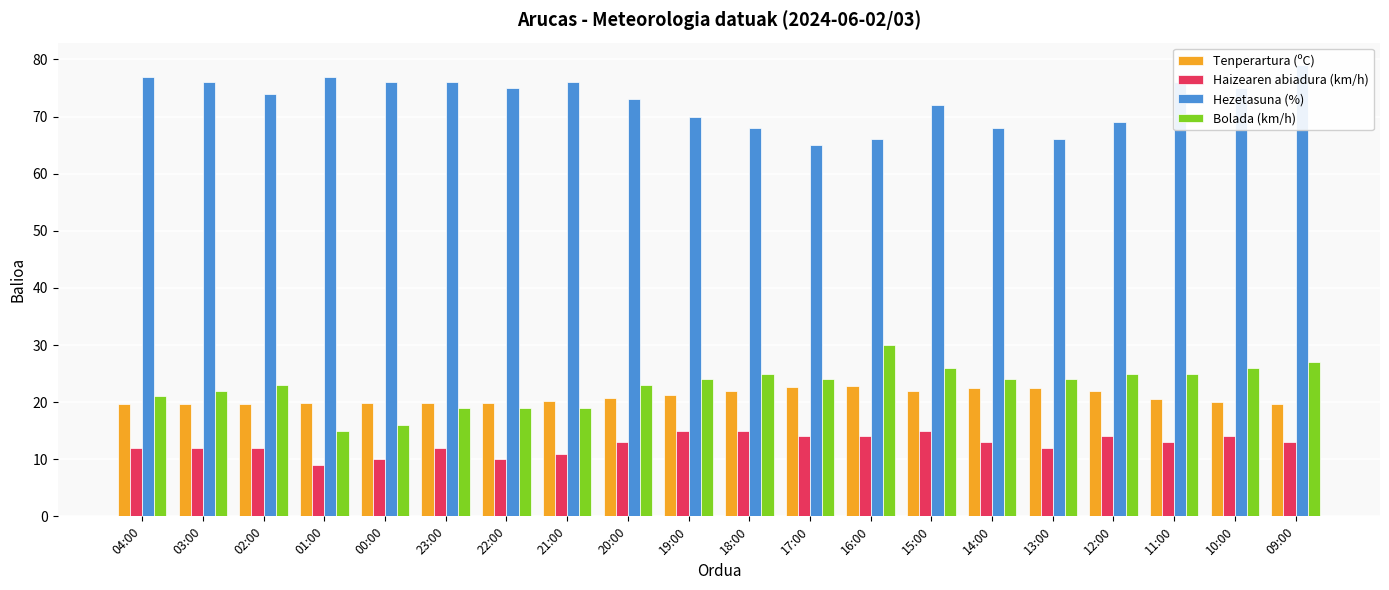

What is the average value of the Hezetasuna (%) series?

72.7